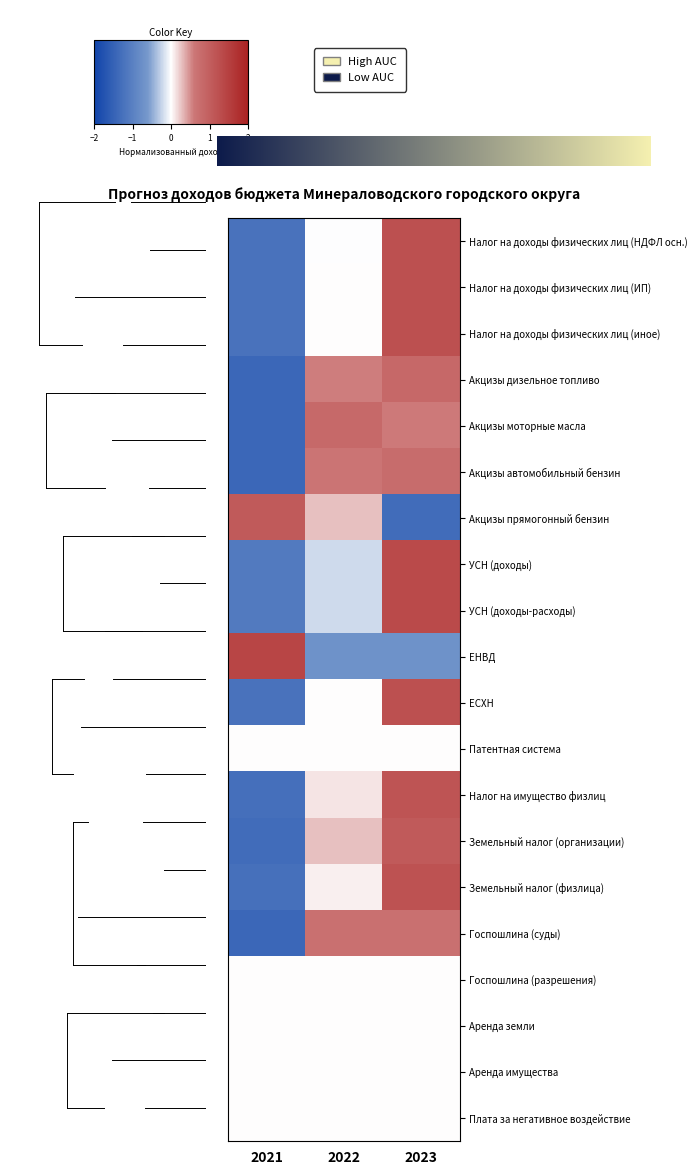

Rank the series by their maximum value, from highest to lowest.

ЕНВД, УСН (доходы), УСН (доходы-расходы), Налог на доходы физических лиц (НДФЛ осн.), Налог на доходы физических лиц (ИП), Налог на доходы физических лиц (иное), ЕСХН, Земельный налог (физлица), Налог на имущество физлиц, Акцизы прямогонный бензин, Земельный налог (организации), Акцизы дизельное топливо, Акцизы моторные масла, Акцизы автомобильный бензин, Госпошлина (суды)